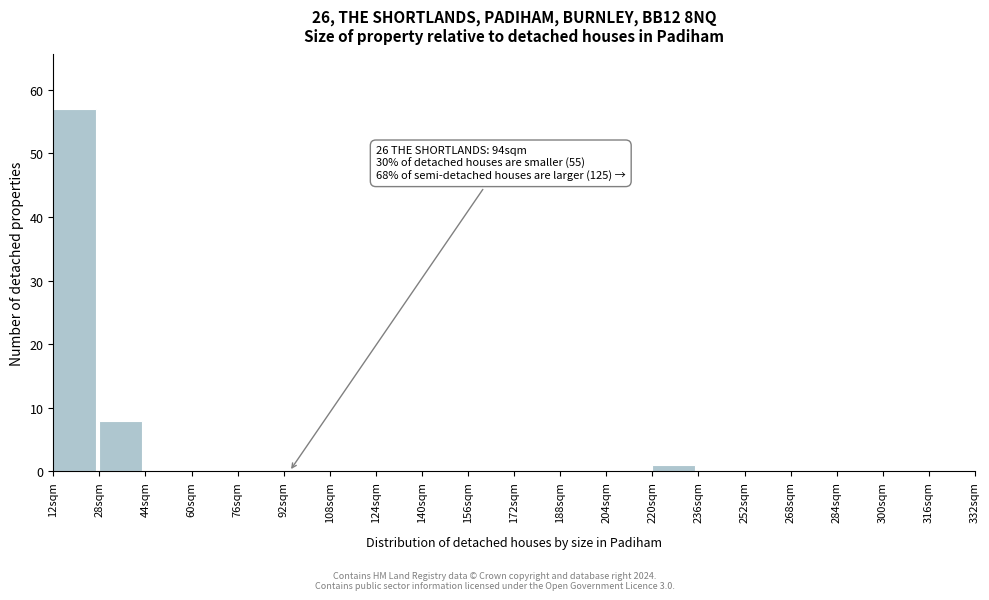

Which range on the x-axis has the tallest bar?

12 to 28